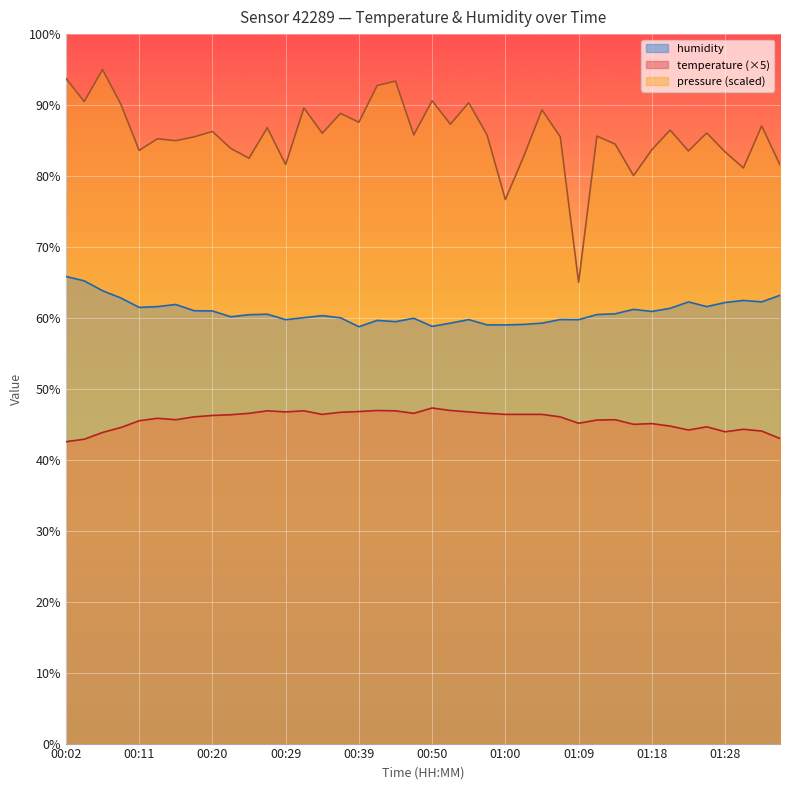

Does the chart display data point markers on the line(s)?

No